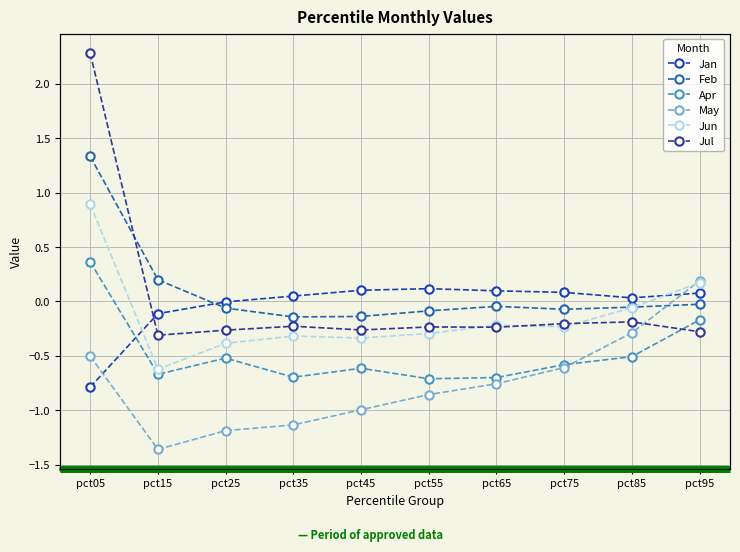

Which category has the highest value across all series?

pct05